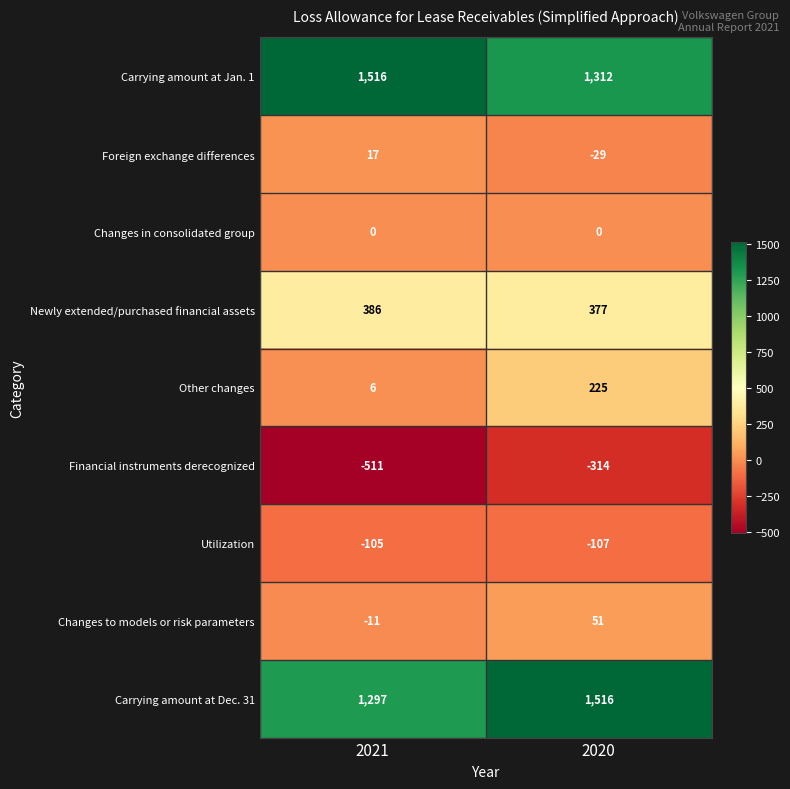

Reading right to left, extract all data points from this chart.

Carrying amount at Jan. 1: 2020=1312	2021=1516
Foreign exchange differences: 2020=-29	2021=17
Changes in consolidated group: 2020=0	2021=0
Newly extended/purchased financial assets: 2020=377	2021=386
Other changes: 2020=225	2021=6
Financial instruments derecognized: 2020=-314	2021=-511
Utilization: 2020=-107	2021=-105
Changes to models or risk parameters: 2020=51	2021=-11
Carrying amount at Dec. 31: 2020=1516	2021=1297